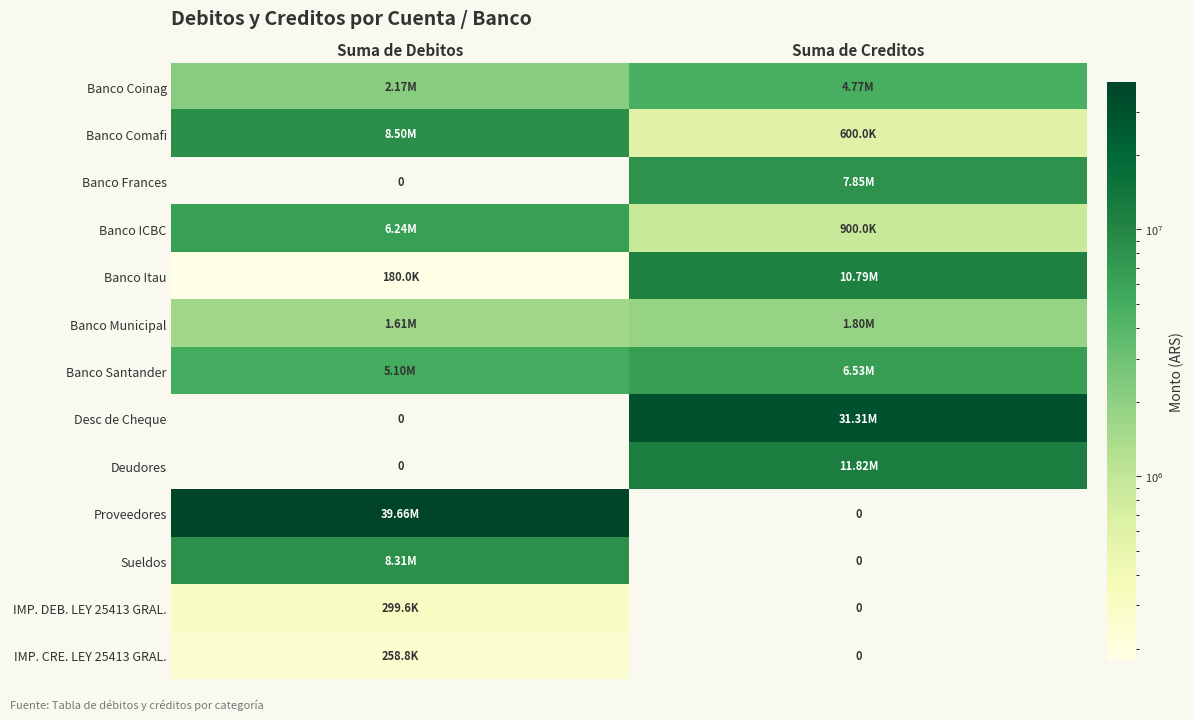

At how many categories does at least one series exceed 32994583?

1